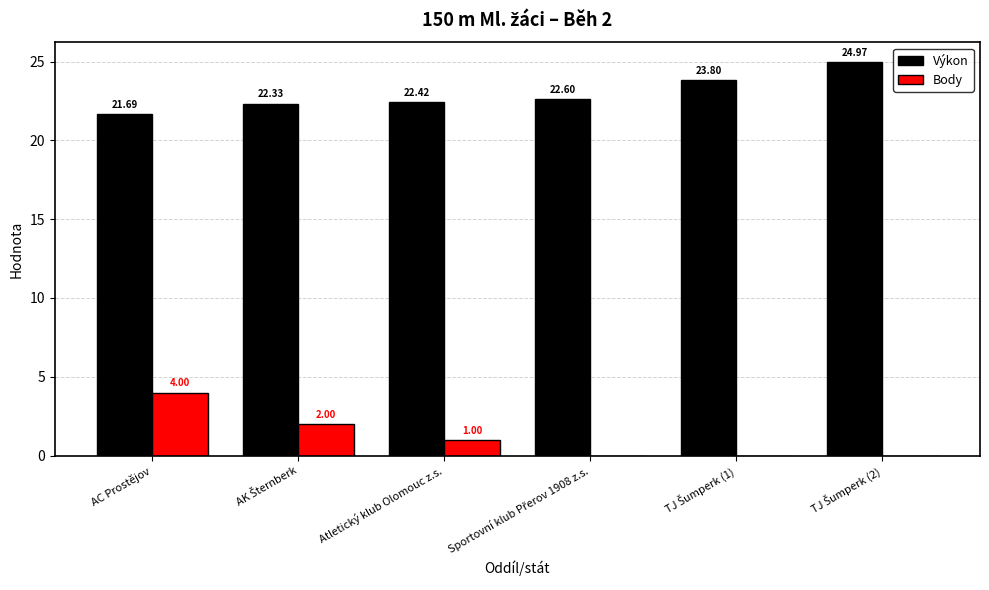

Which series has the largest total across all categories?

Výkon